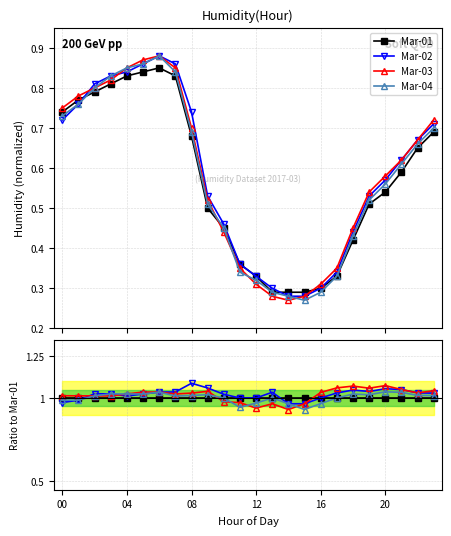

Read the Mar-03 value at 20.

0.6